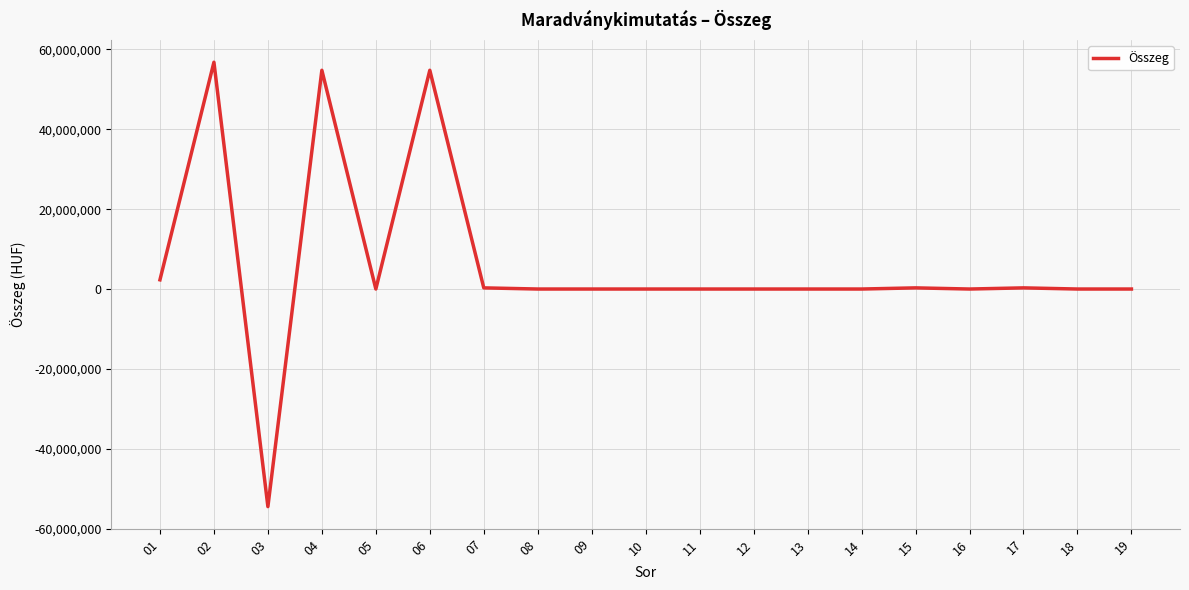

The chart shows a value of -48940351 at 10. True or false?

False